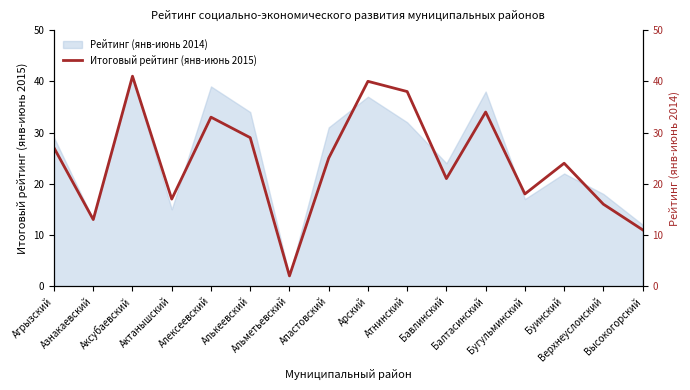

Which category has the lowest value across all series?

Альметьевский